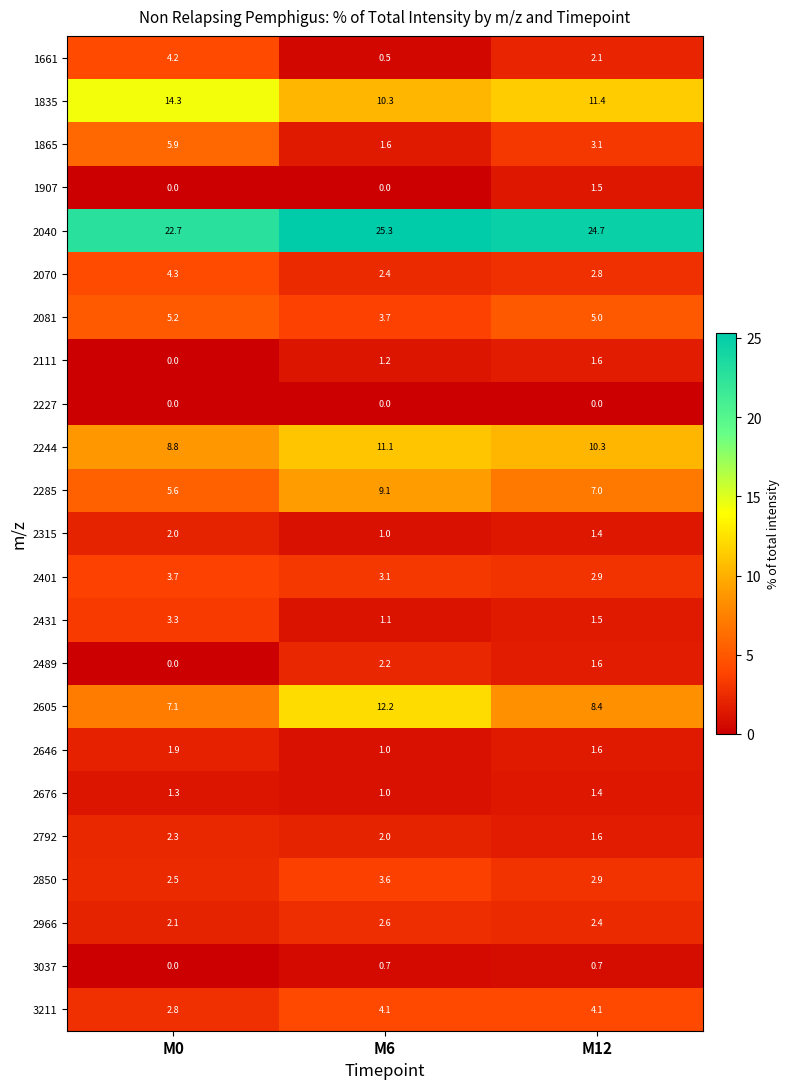

What is the average value of the 2315 series?

1.5